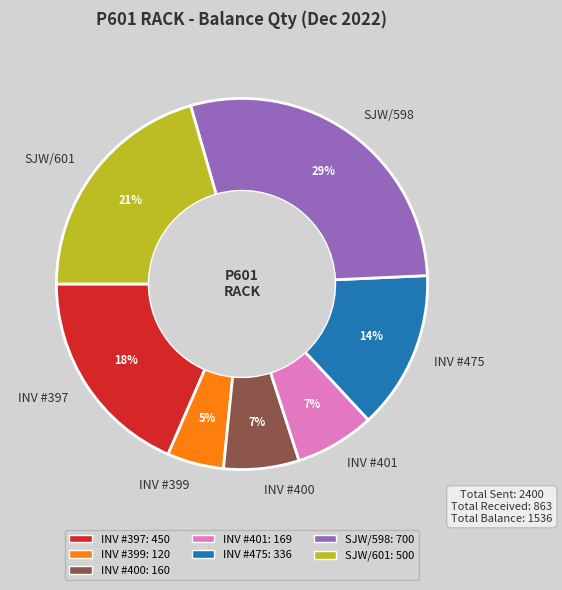

Is there any slice that represents more than half of the pie?

No